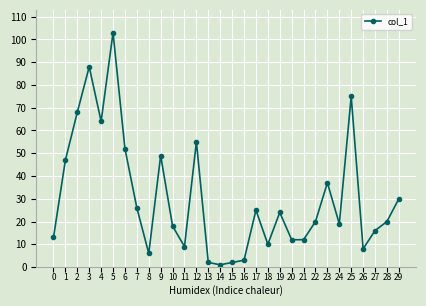

The value at 26 is 13. True or false?

False